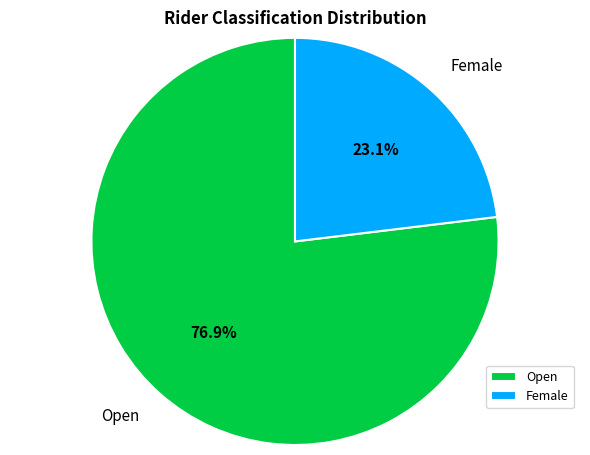

The Female slice represents 23% of the pie. True or false?

True